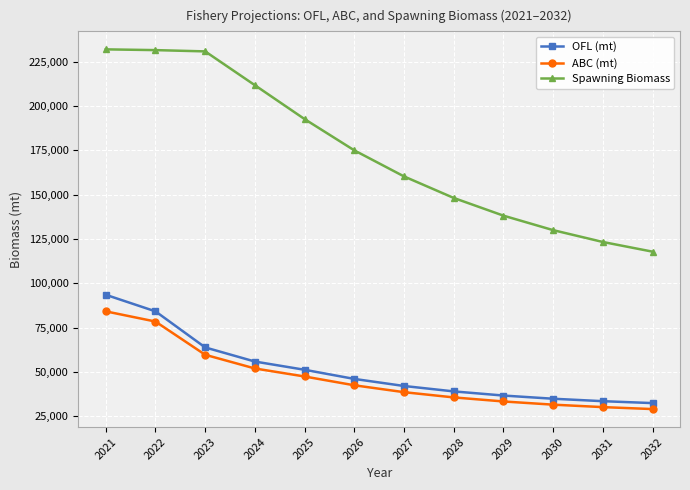

Which series has the largest total across all categories?

Spawning Biomass